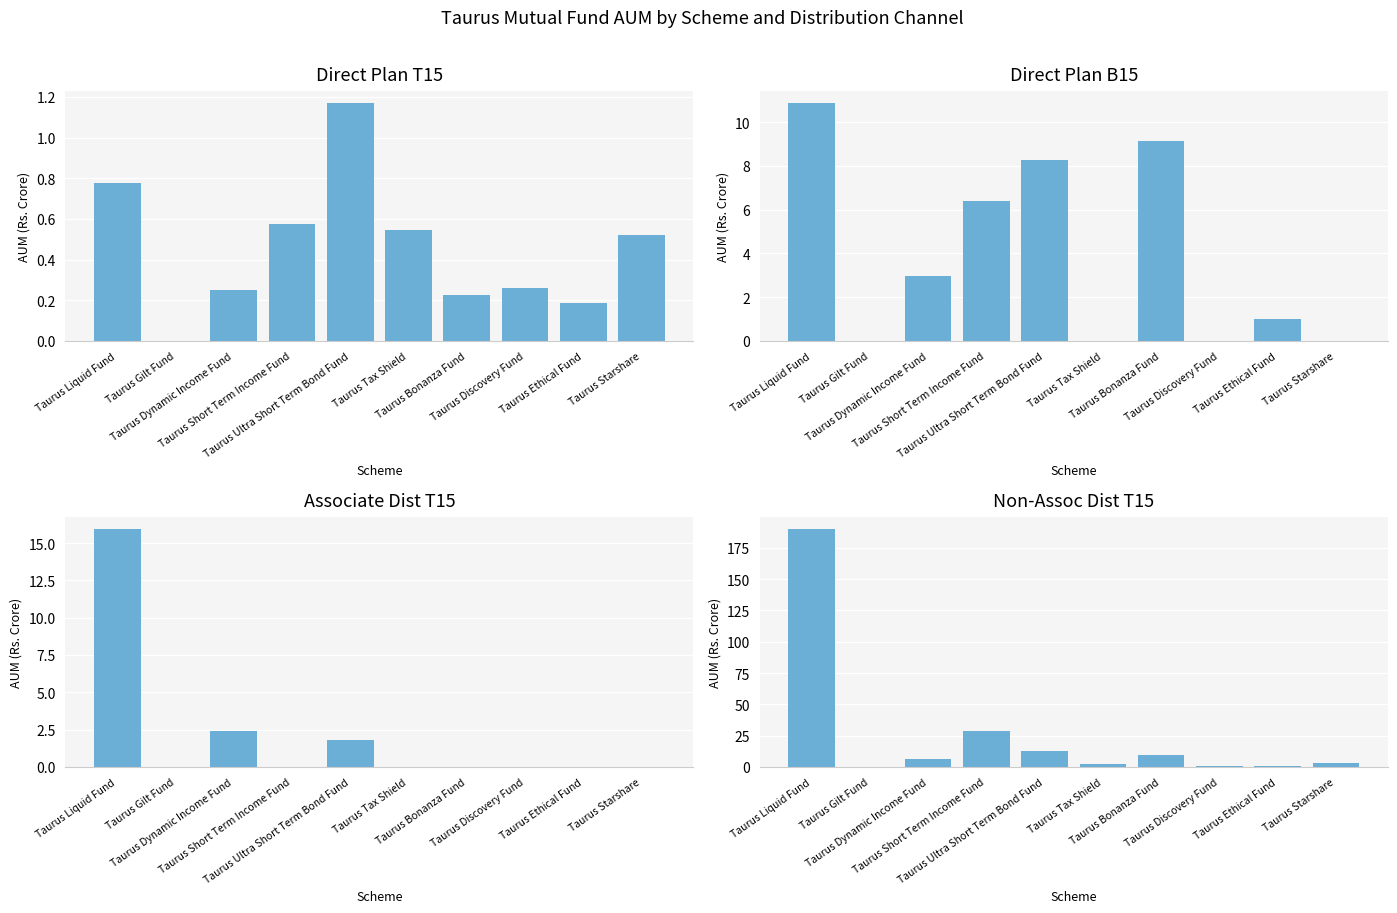

What are all the series names shown in the legend?

Direct Plan T15, Direct Plan B15, Associate Dist T15, Non-Assoc Dist T15